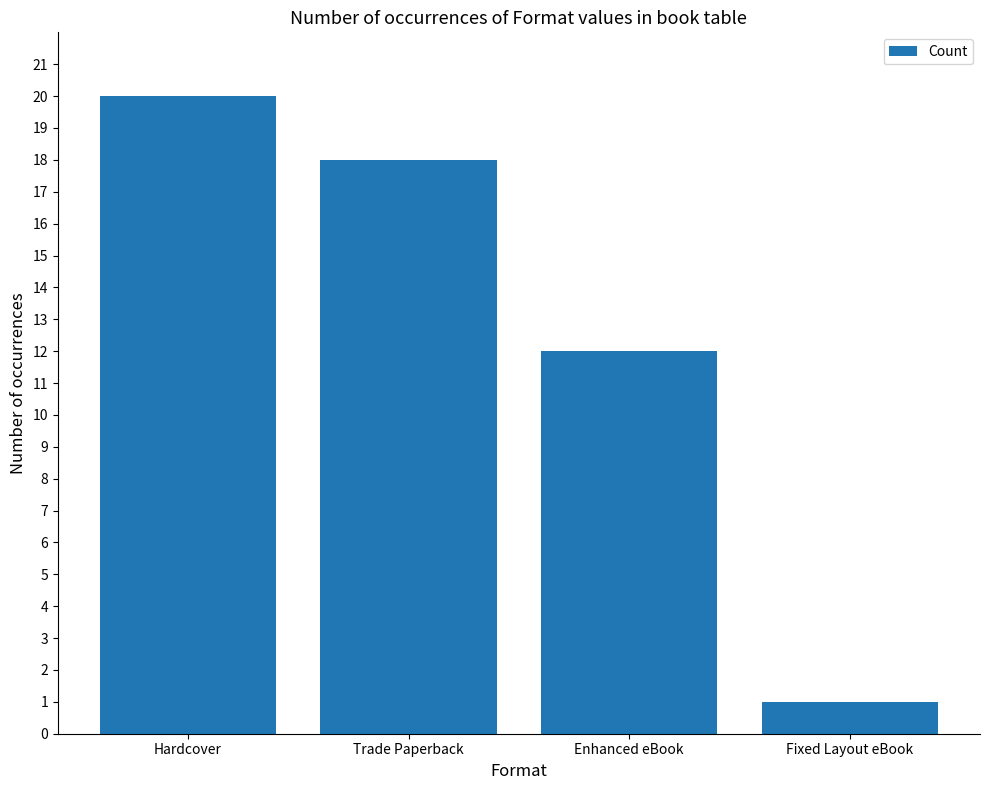

What is the average value?

13